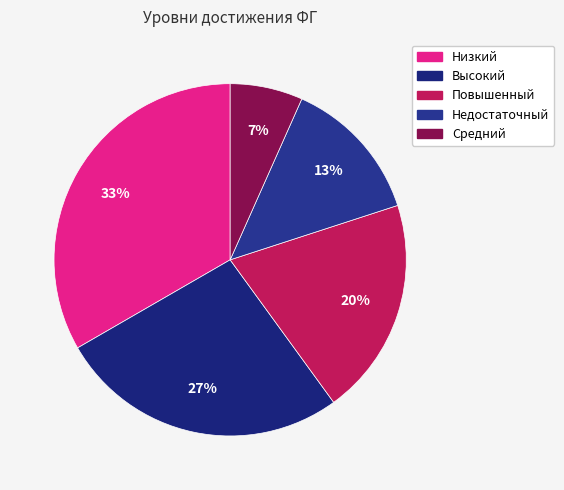

Rank the categories by value from lowest to highest.

Средний, Недостаточный, Повышенный, Высокий, Низкий